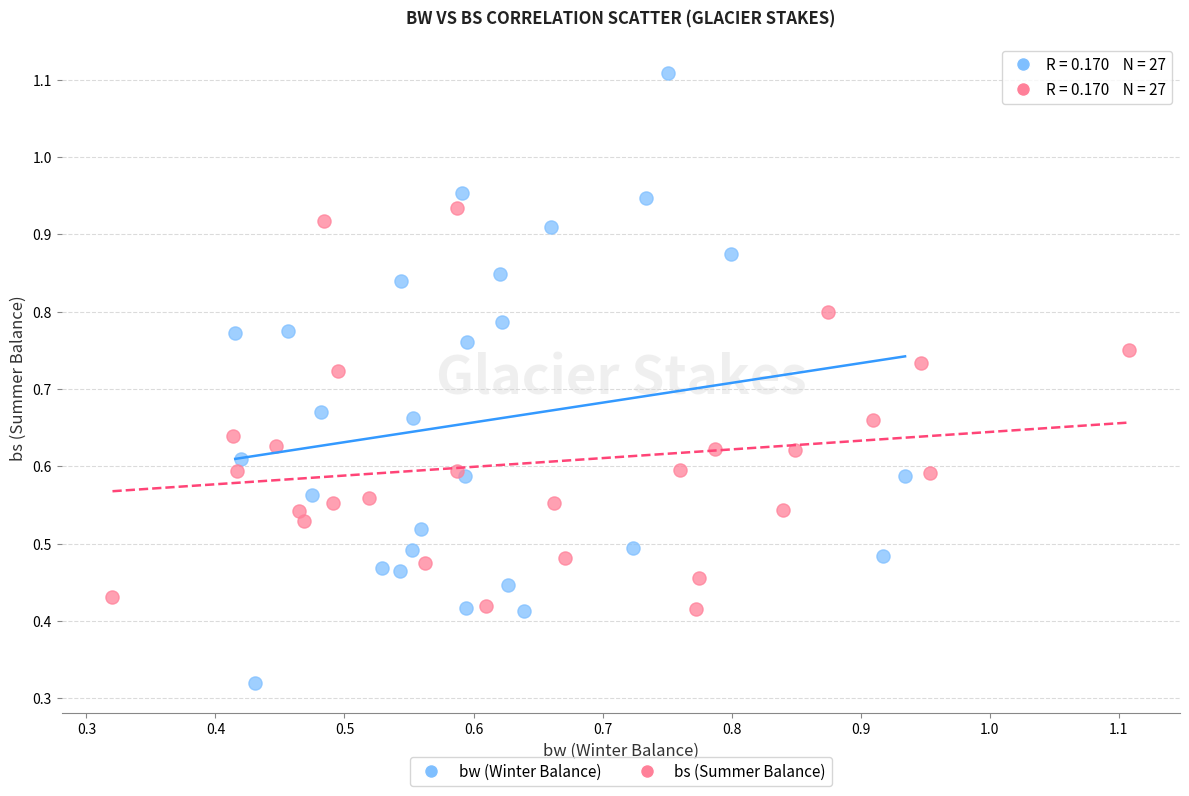

Which series reaches the maximum Y coordinate?

bw (Winter Balance)